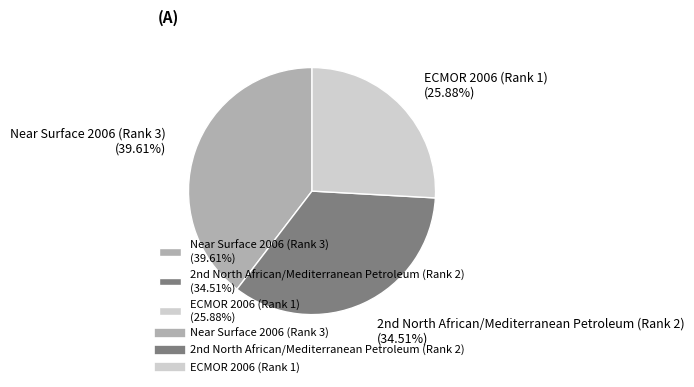

What is the largest slice in the pie chart?

Near Surface 2006 (Rank 3)